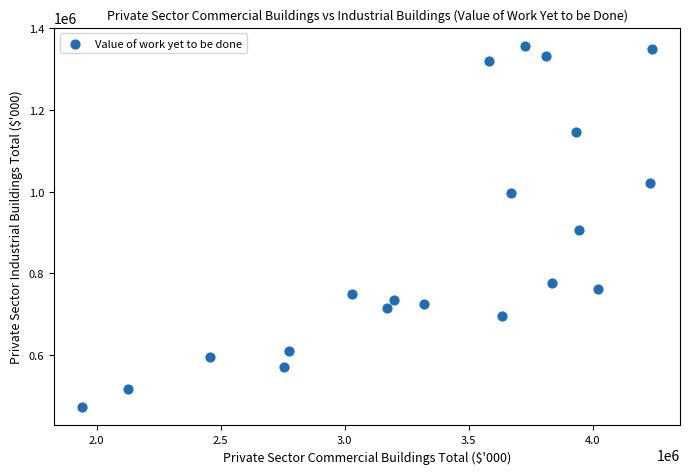

What is the range of Y values (max minus min)?

885082